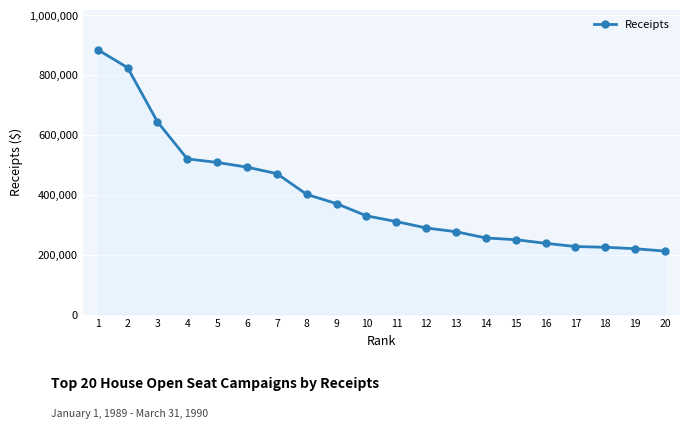

What is the change in value from 1 to 20?

-673227